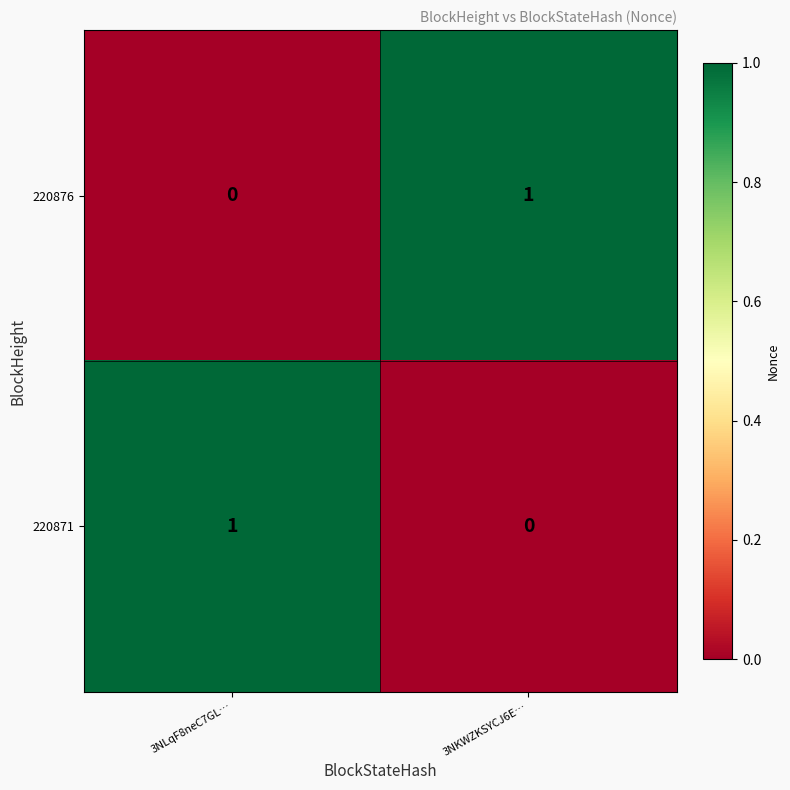

How many values in the 220876 series are below 1?

1